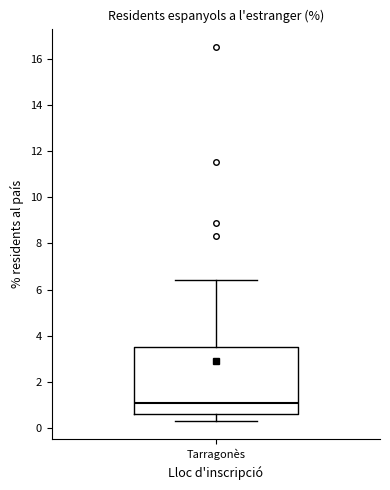

Transcribe this box plot: give where the median line is, the range the box spans, and where the two whiskers end, as read against the y-axis. The values are not printed on the chart, so give them approximately, as read against the axis.

median 1.2, box 0.6 to 3.6, whiskers 0.4 to 6.4